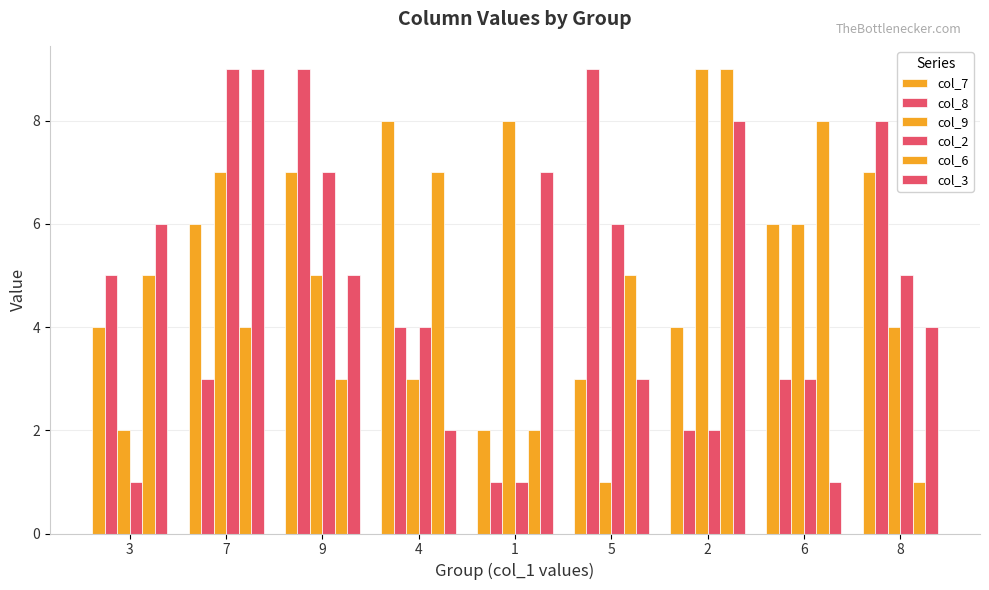

How many groups of bars are there?

9